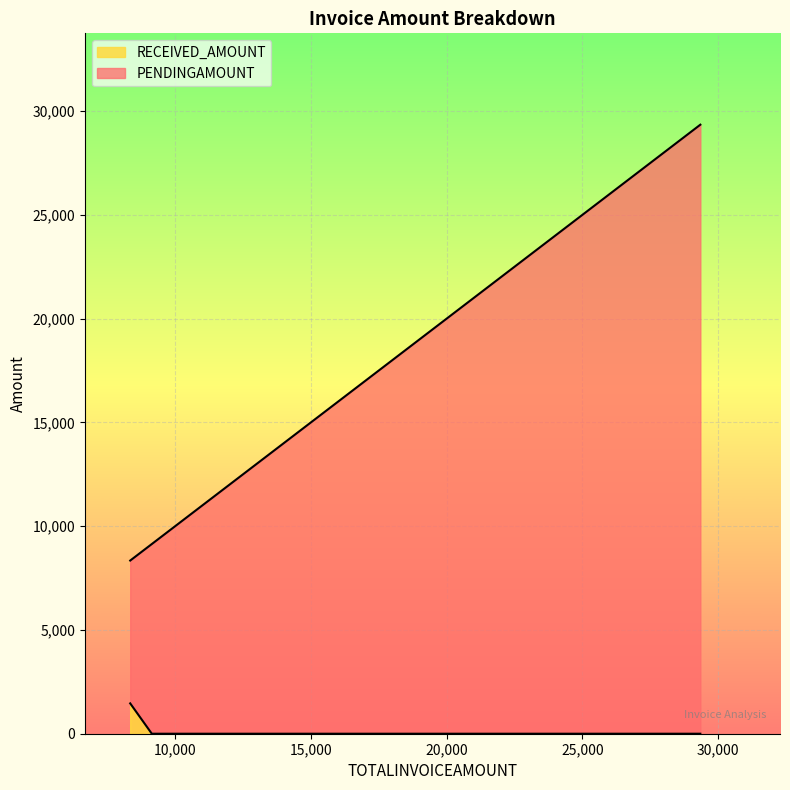

What is the sum of all values?

1462